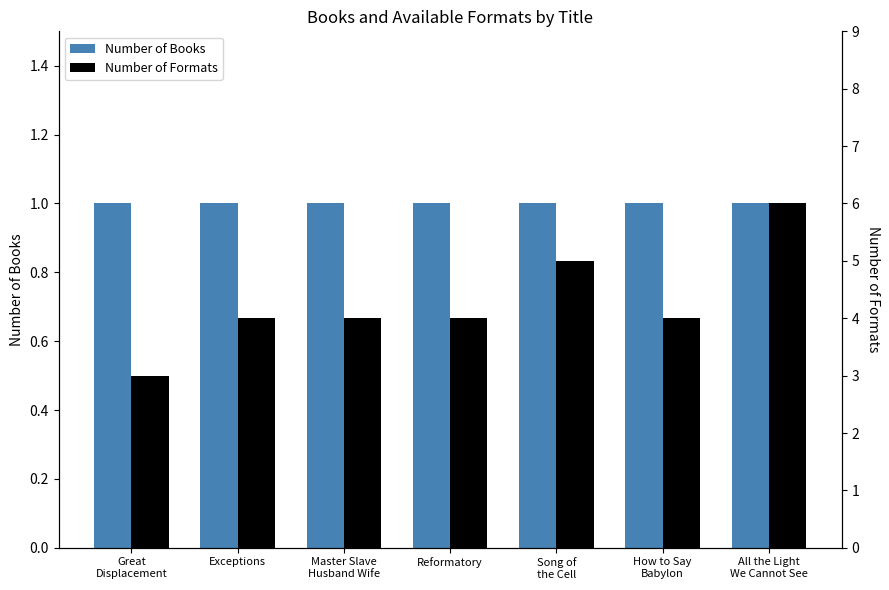

How many groups of bars are there?

7